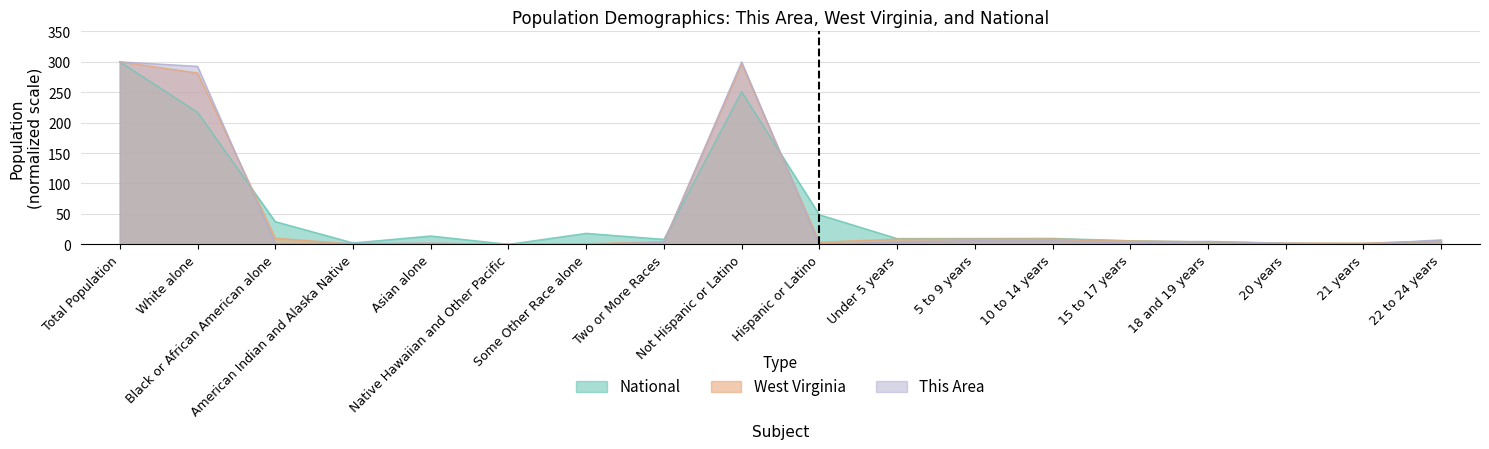

How many categories are shown in the chart?

18